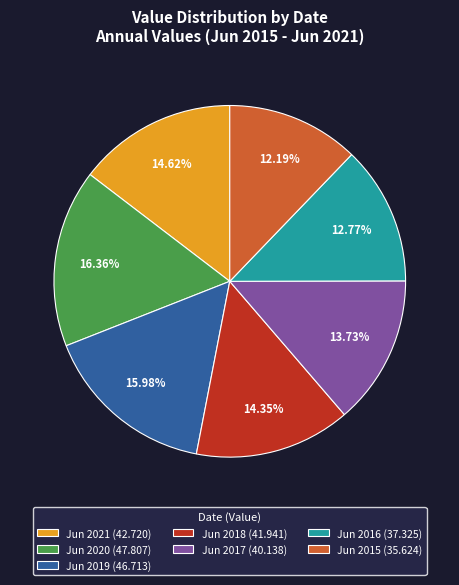

To the nearest percent, what portion does Jun 2020 represent?

16%